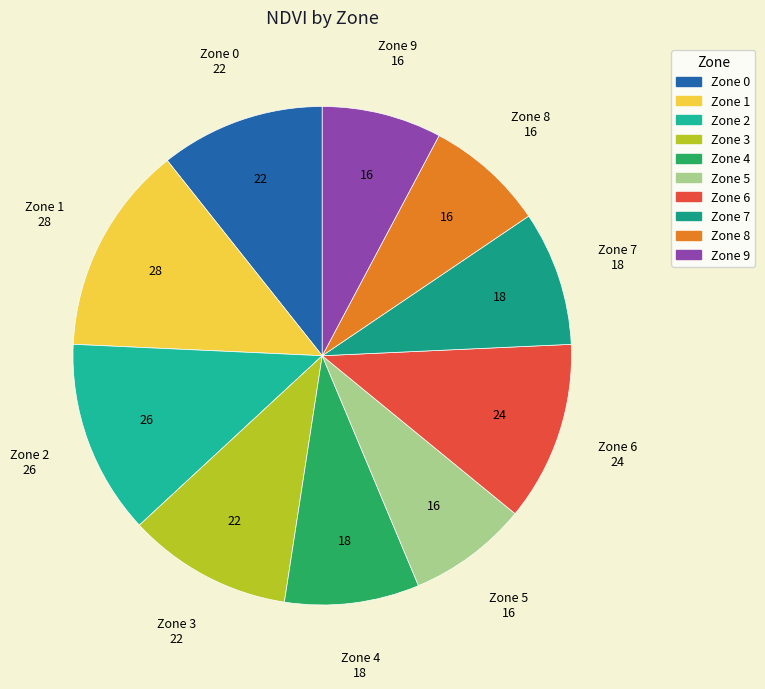

Is the sum of Zone 6 and Zone 8 greater than half?

No